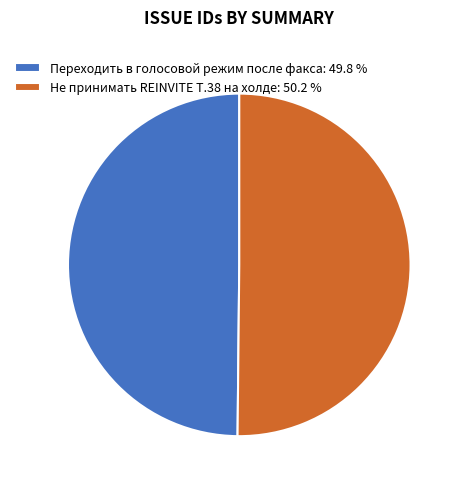

Approximately how many times larger is the value at Не принимать REINVITE T.38 на холде: 50.2 % compared to Переходить в голосовой режим после факса: 49.8 %?

1.0